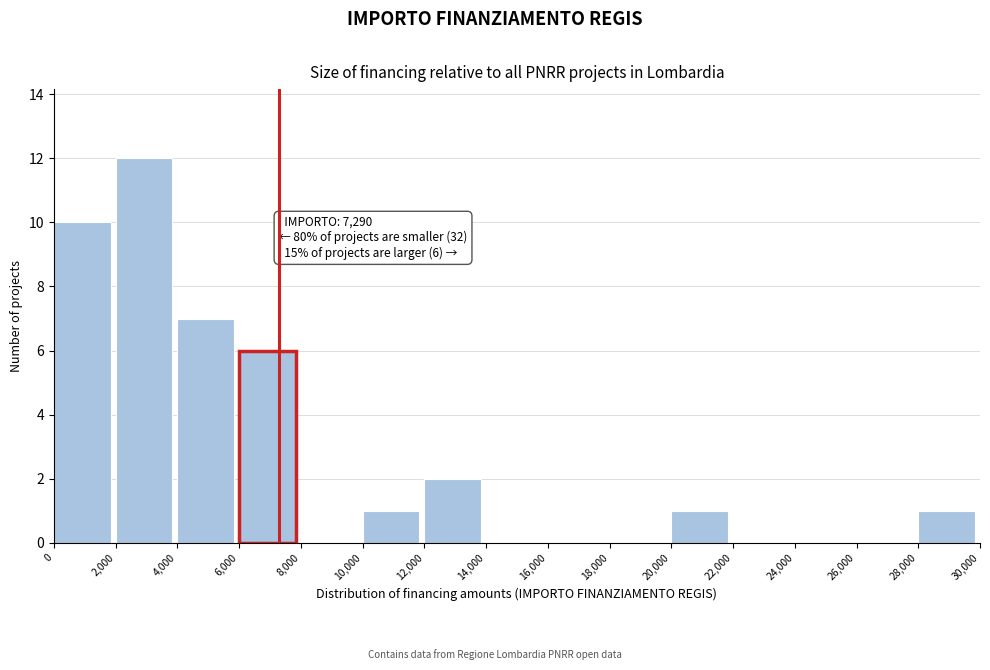

Over which range of the x-axis is the bar tallest?

2,000 to 4,000